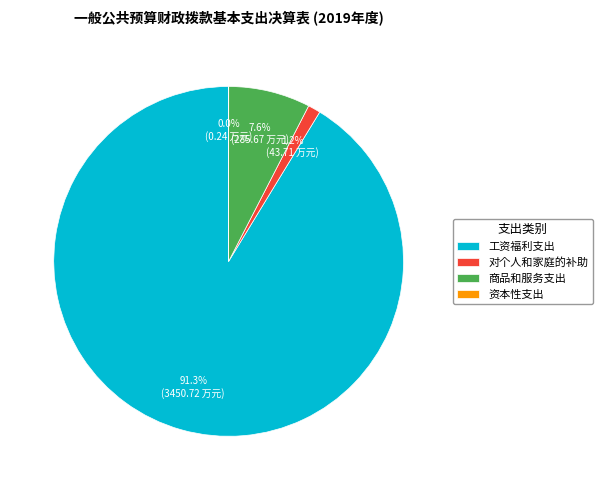

Which has a higher value, 商品和服务支出 or 对个人和家庭的补助?

商品和服务支出